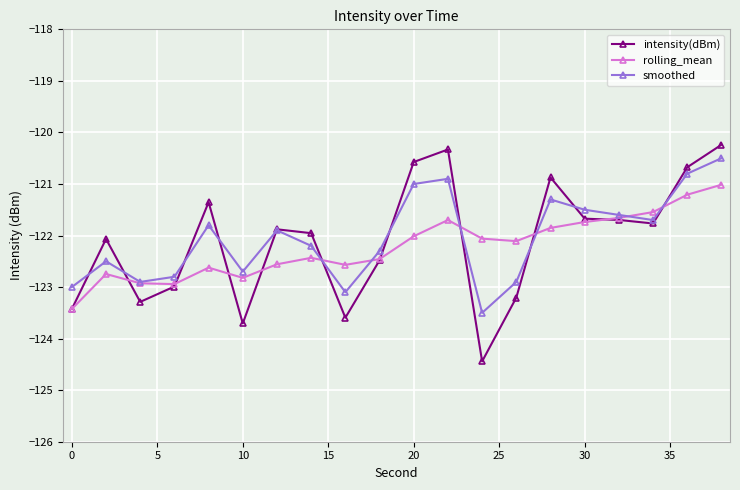

What is the value of the intensity(dBm) point at the 3rd from the left?

-123.3